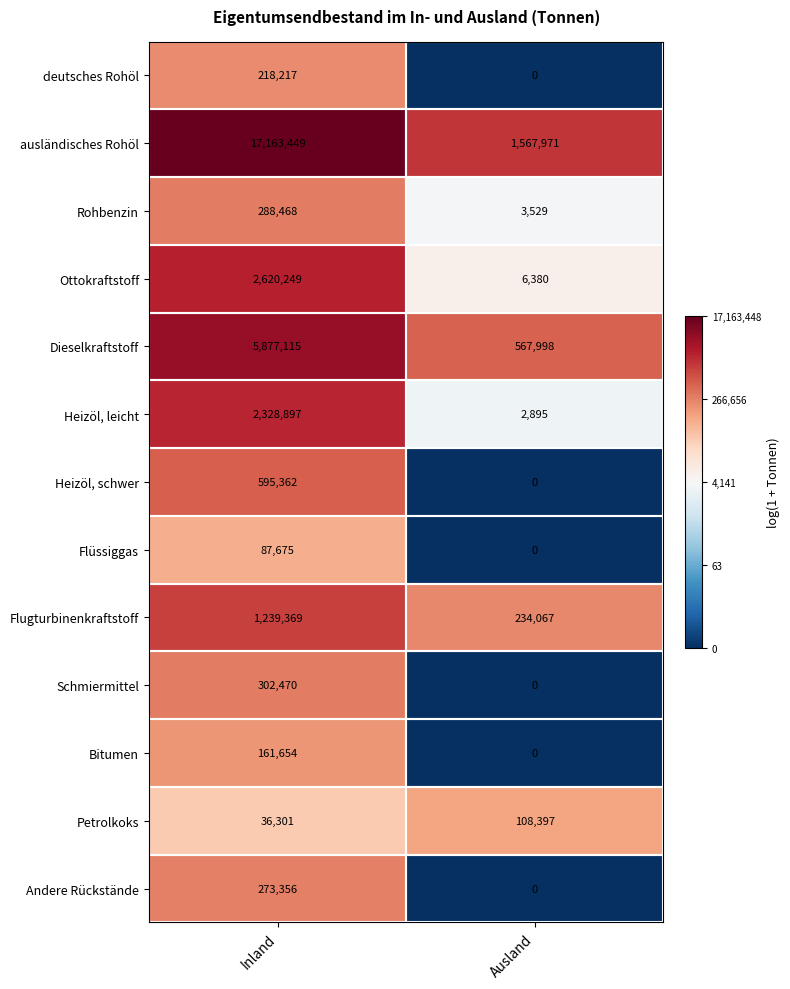

Between Inland and Ausland, which series saw the biggest shift?

ausländisches Rohöl